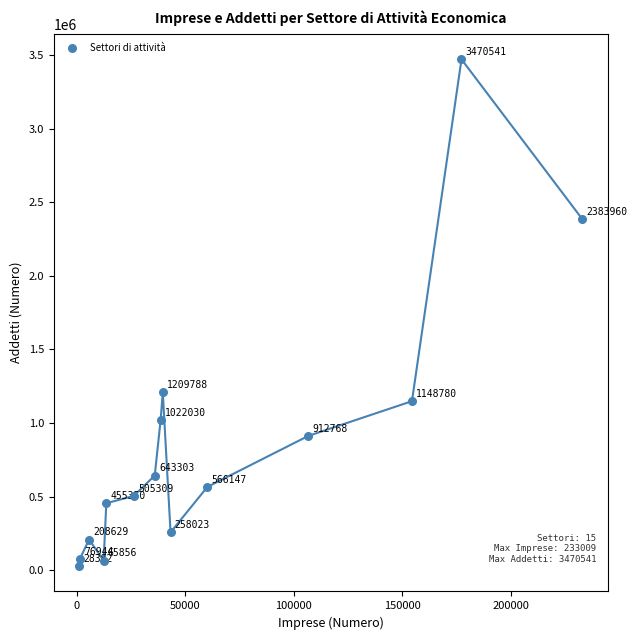

What Y value in the scatter plot is closest to 1749461?

1209788.4